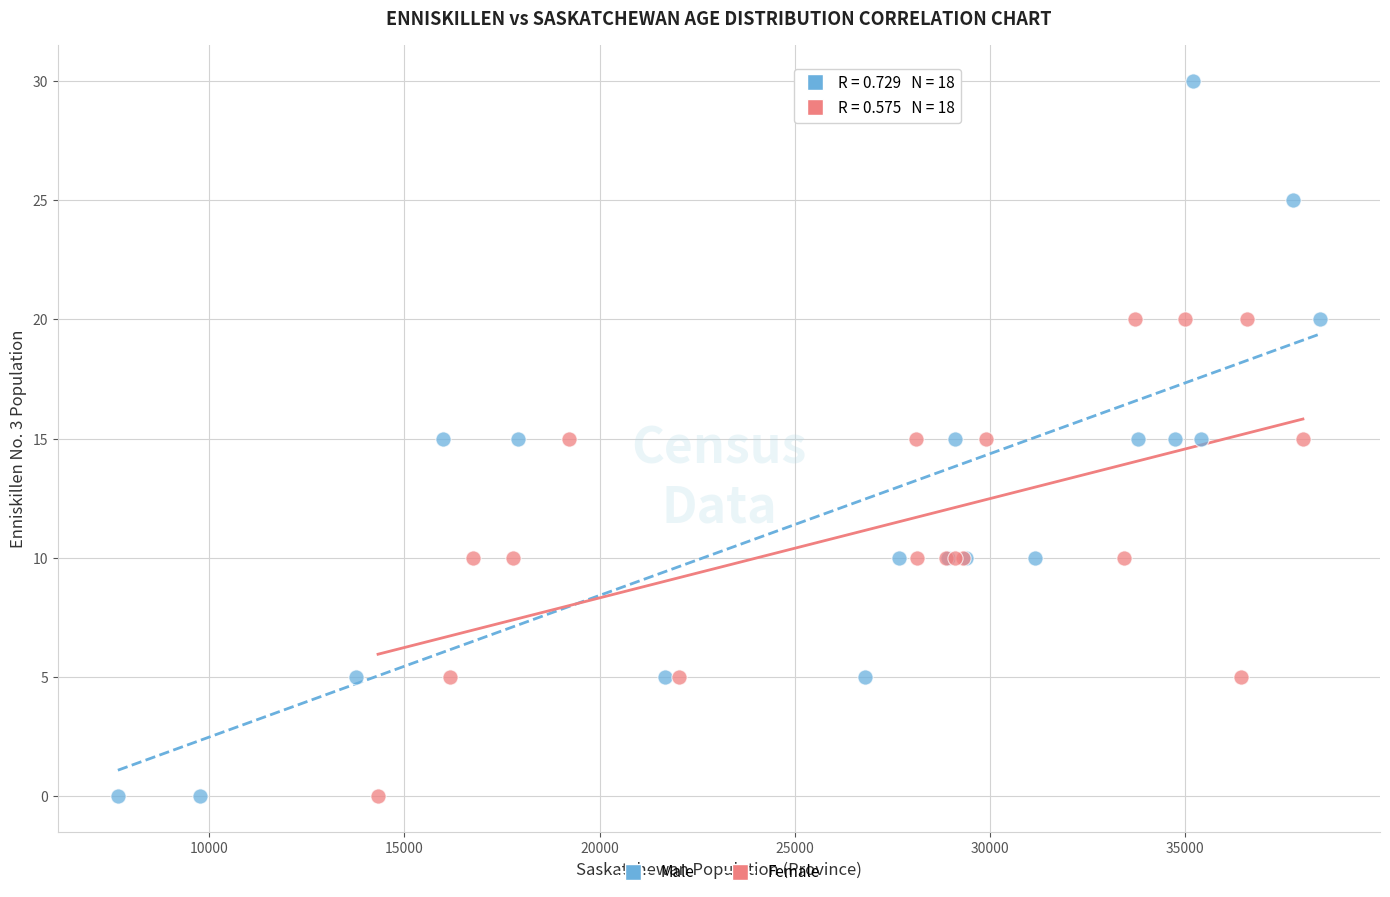

Which series contains the highest Y value?

Male